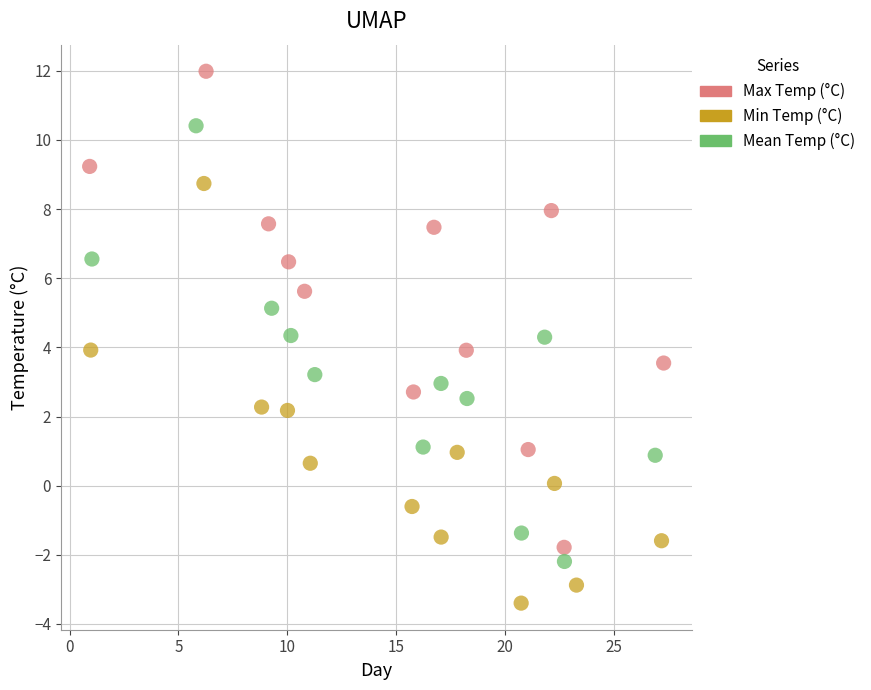

Which series reaches the maximum Y coordinate?

Max Temp (°C)